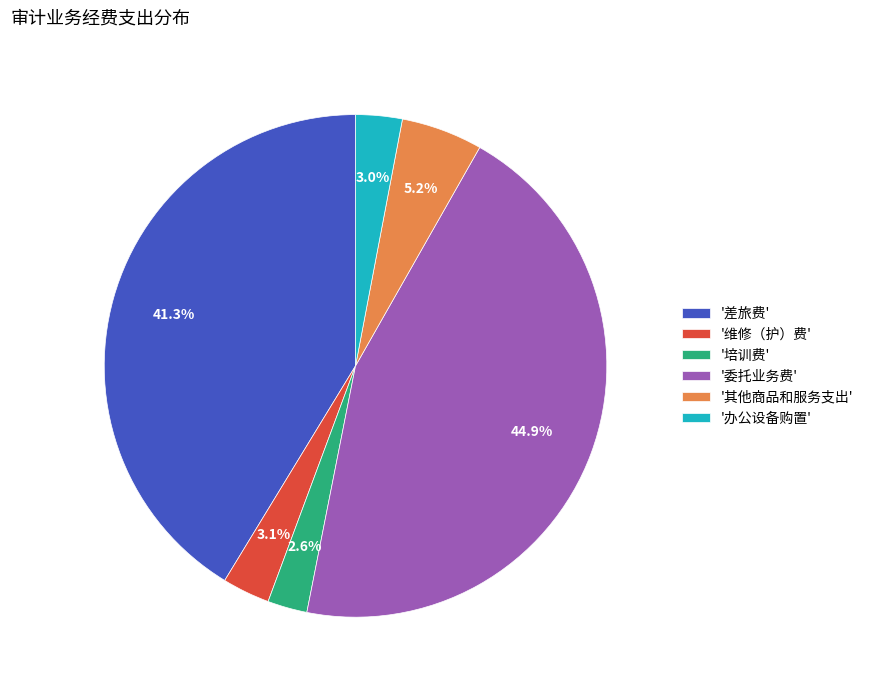

To the nearest percent, what is the difference between the largest and smallest slice percentages?

42%